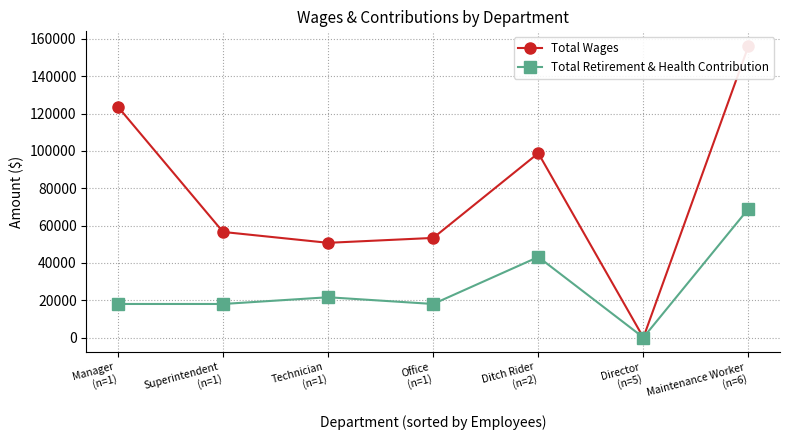

The value of Total Wages at Office
(n=1) is 69383. True or false?

False